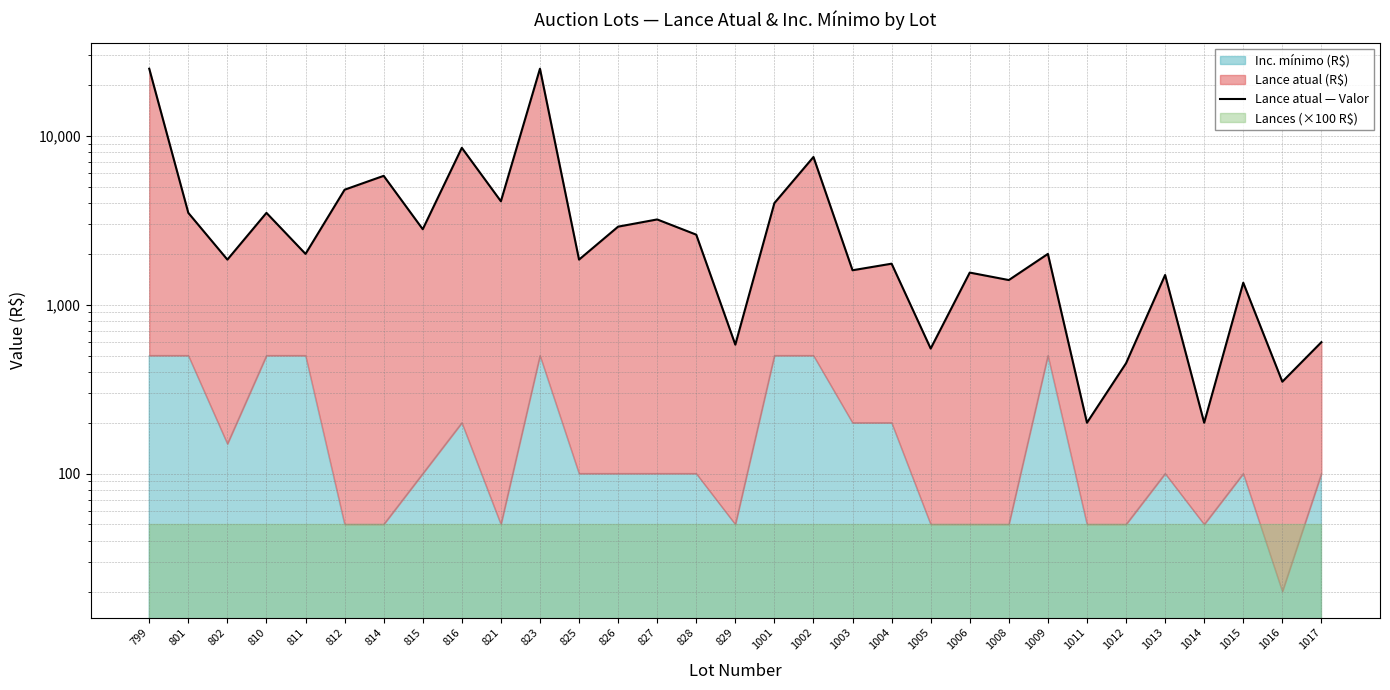

List the labels in order of value, smallest first.

1011, 1014, 1016, 1012, 1005, 829, 1017, 1015, 1008, 1013, 1006, 1003, 1004, 802, 825, 811, 1009, 828, 815, 826, 827, 801, 810, 1001, 821, 812, 814, 1002, 816, 799, 823